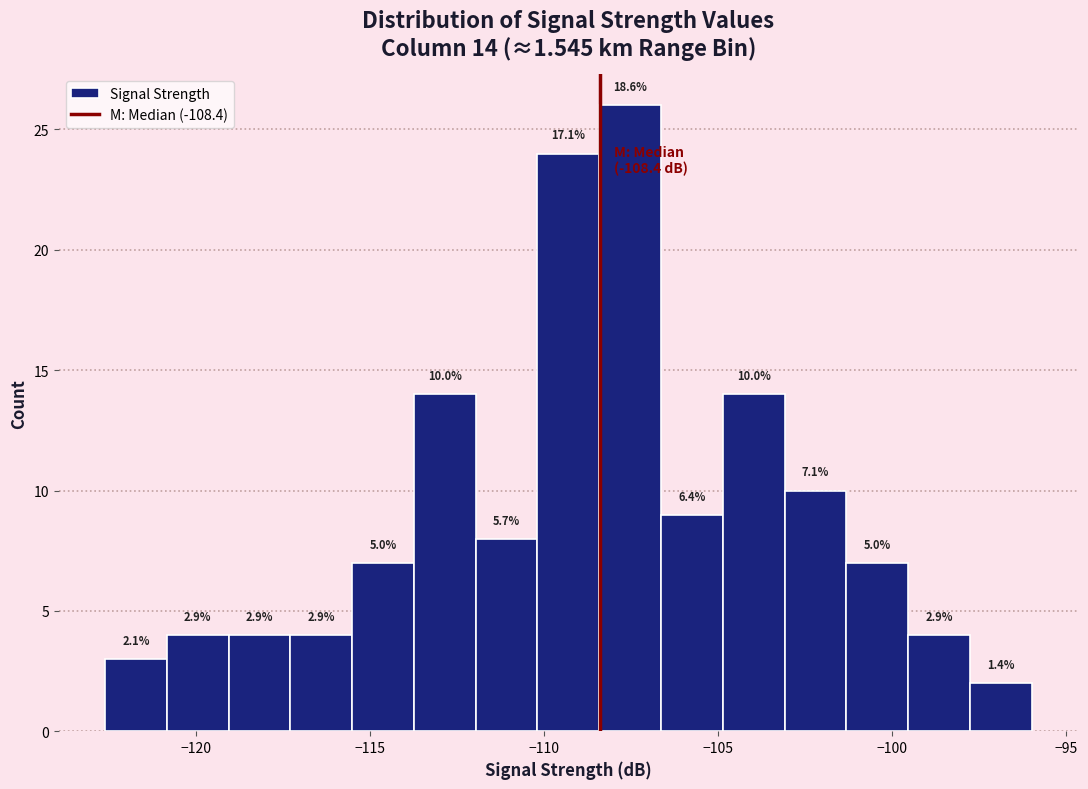

Read against the x-axis, roughly where is the centre of the tallest bar?

-107.5